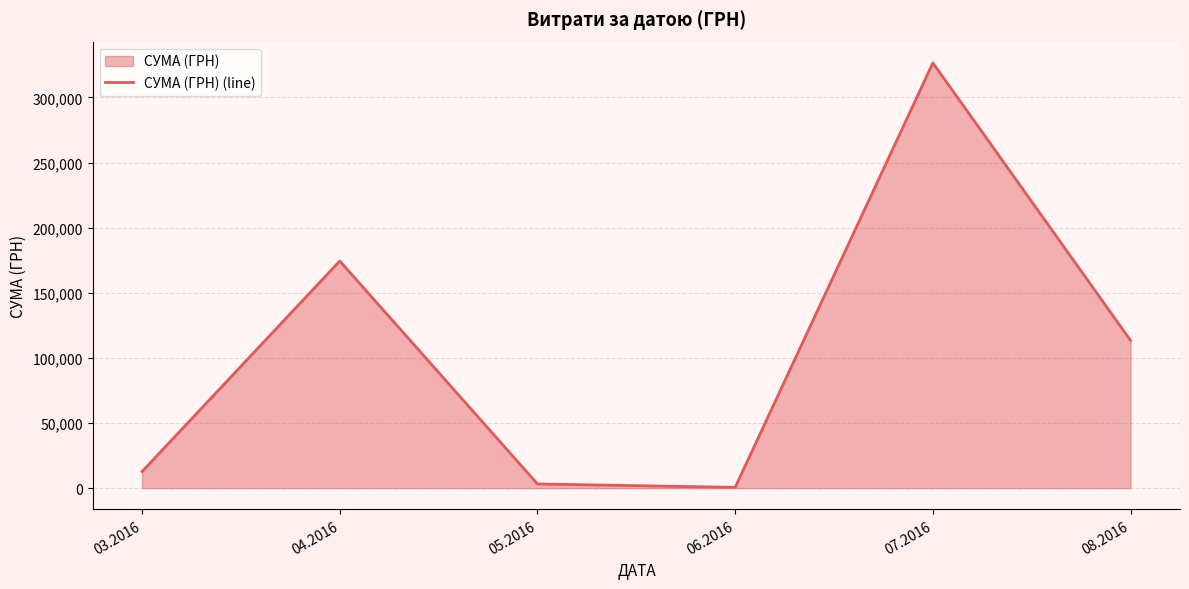

What is the difference between the maximum and second lowest values?

323346.9